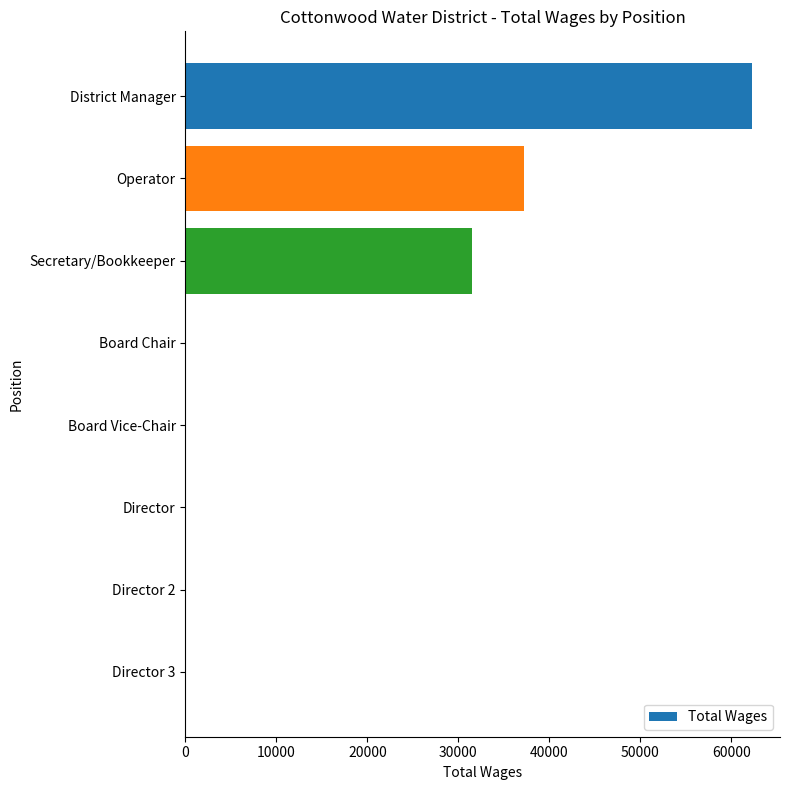

Are the bars horizontal?

Yes